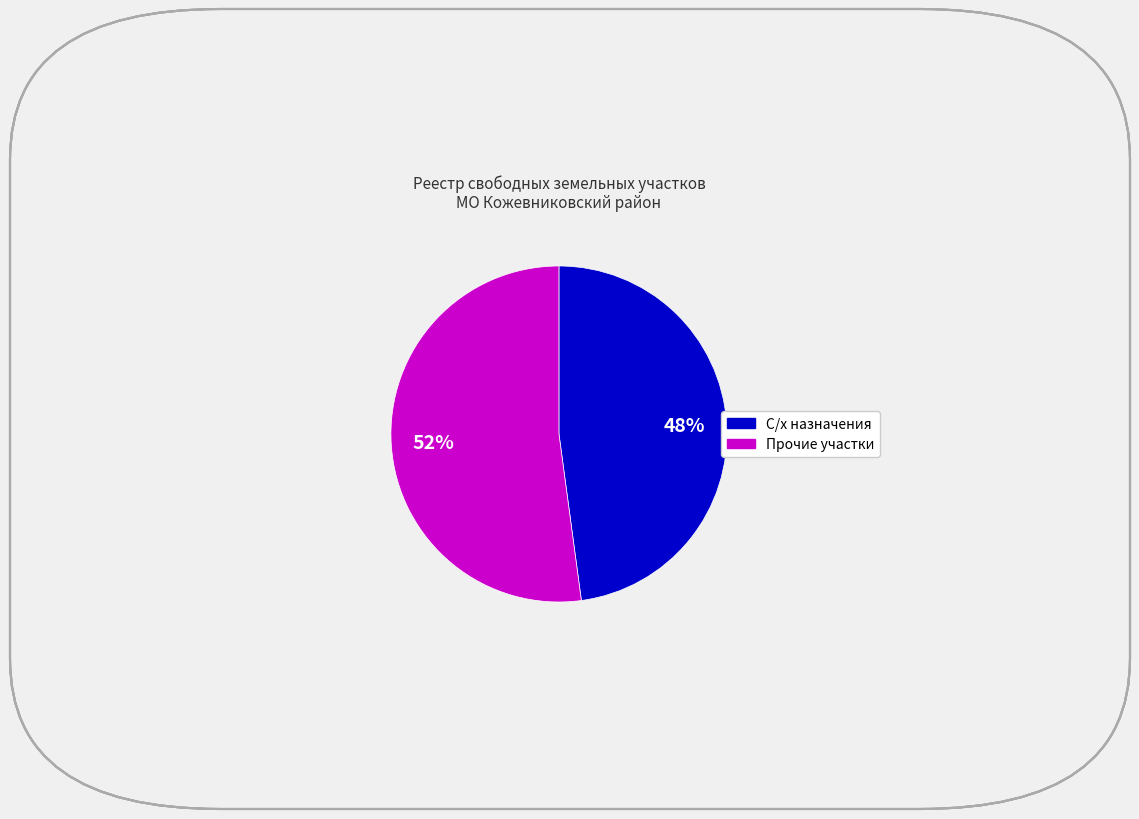

To the nearest percent, what is the difference between the largest and smallest slice percentages?

4%